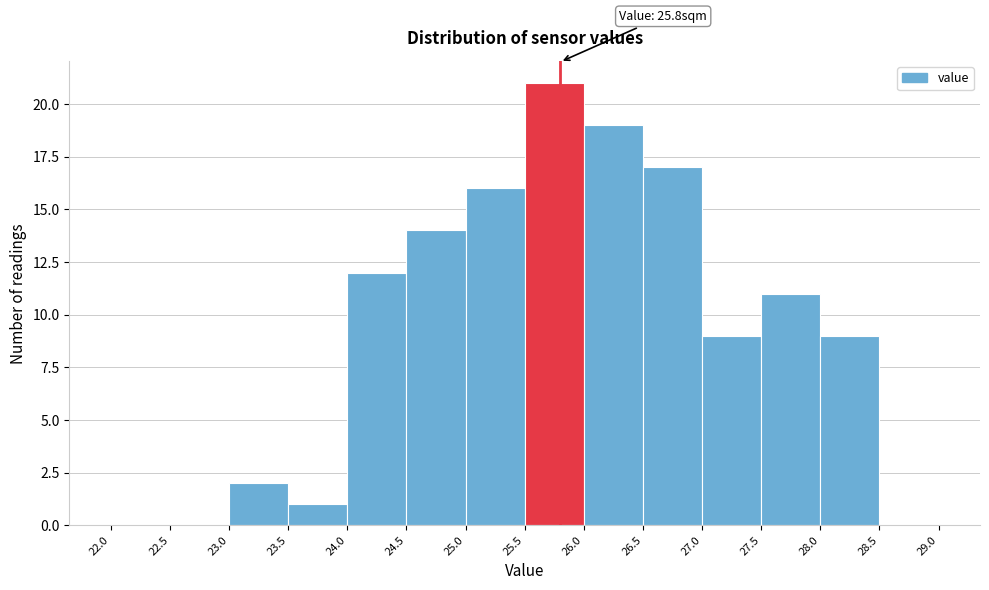

Which range on the x-axis has the tallest bar?

25.5 to 26.0